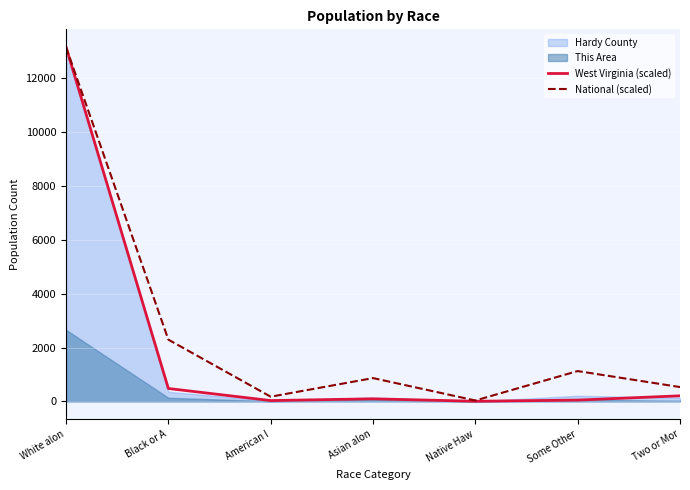

What is the highest value of the West Virginia (scaled) series?

13161.0